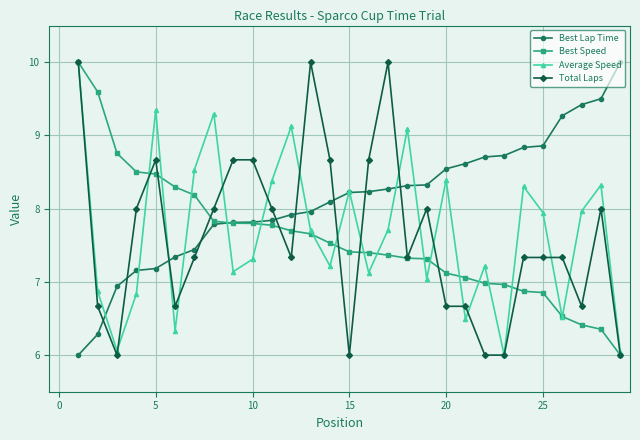

True or false: Total Laps has more than 2 points higher than both neighbors.

True